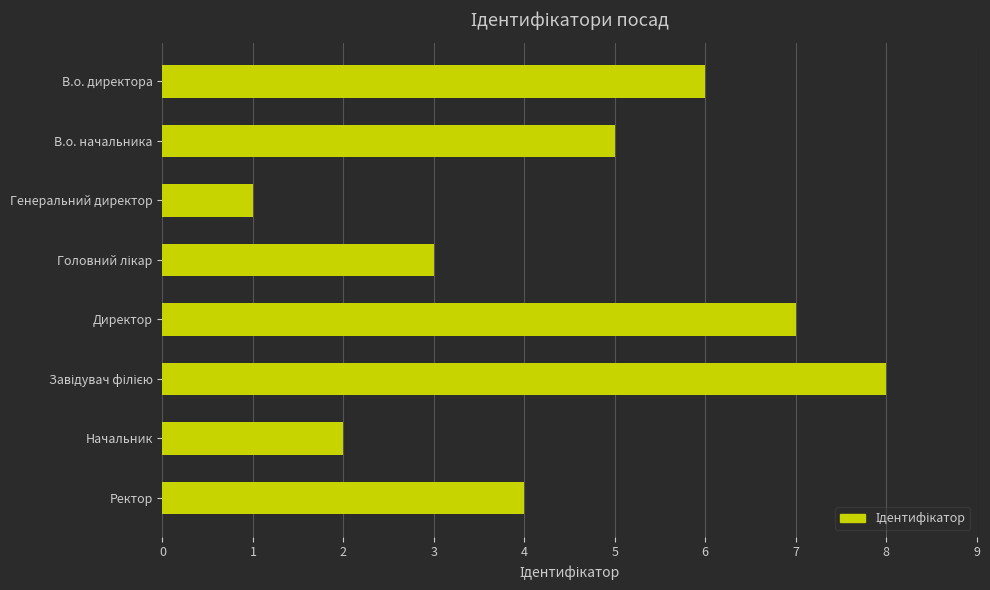

Count the values in the range 3 to 7.

5